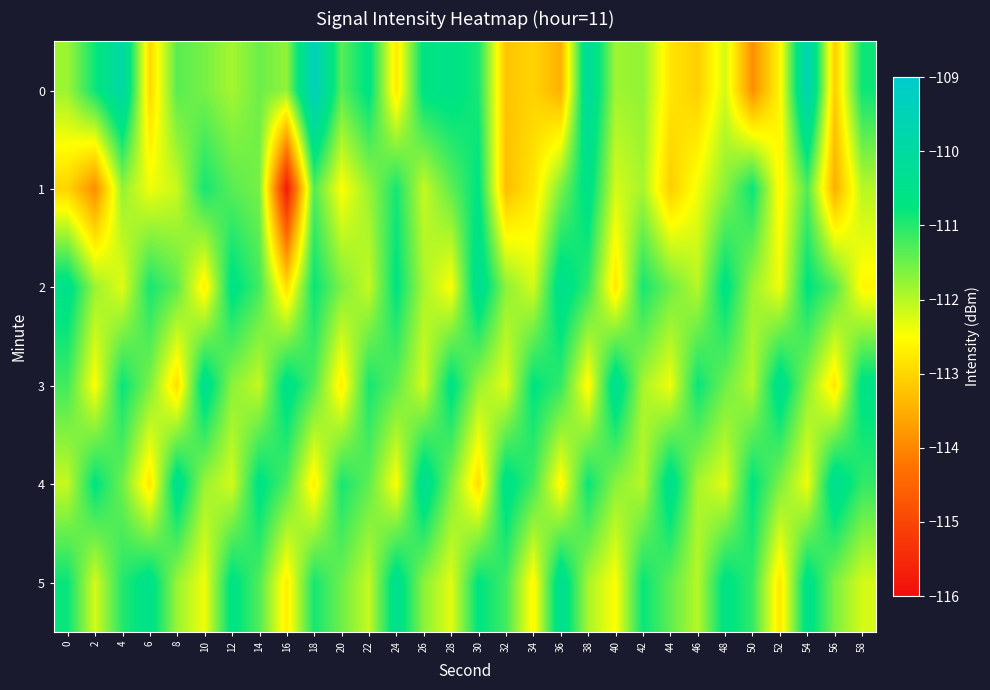

Which series has the widest spread of values?

1